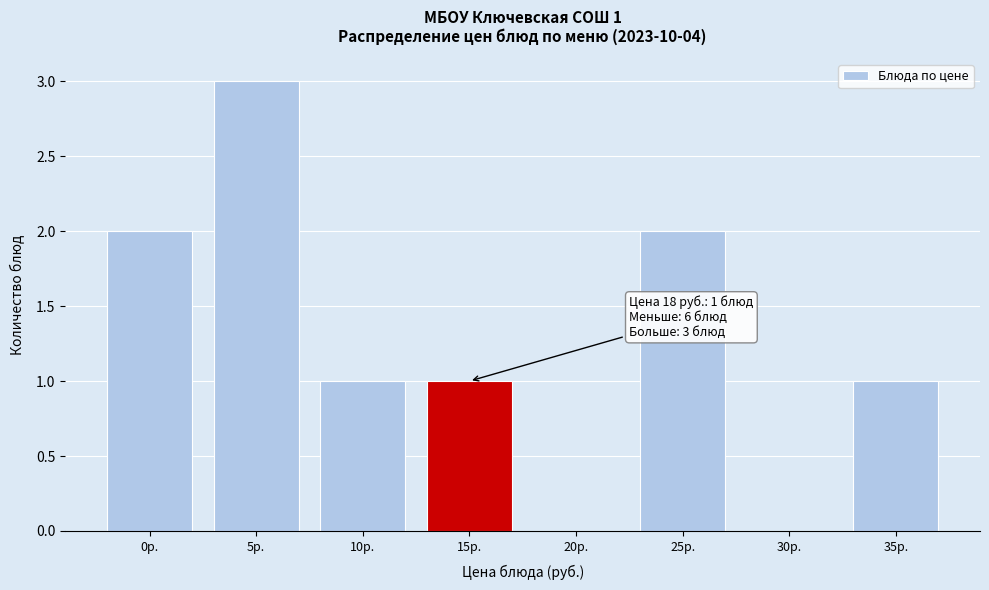

Reading left to right, list all the values displayed in this chart.

0р.=2	5р.=3	10р.=1	15р.=1	20р.=0	25р.=2	30р.=0	35р.=1